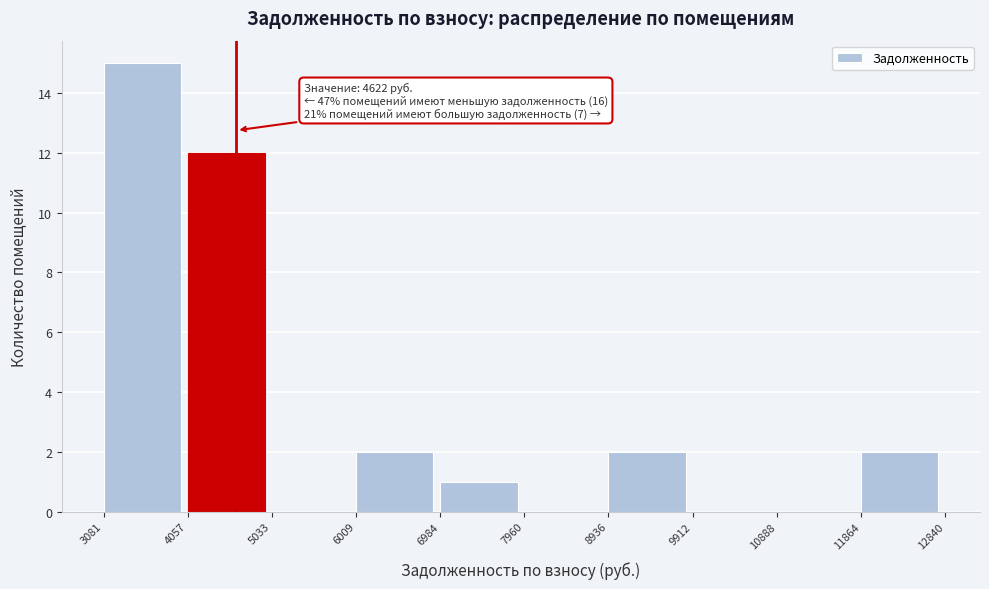

Over which range of the x-axis is the bar tallest?

3081 to 4057